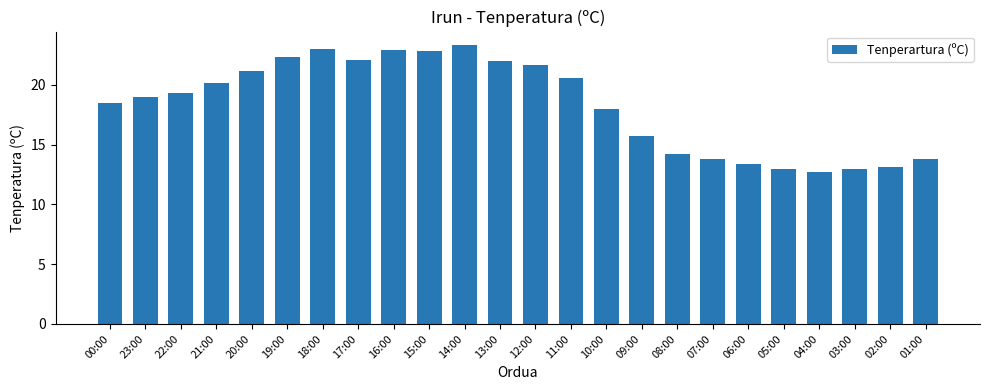

Which label corresponds to the largest value in the chart?

14:00